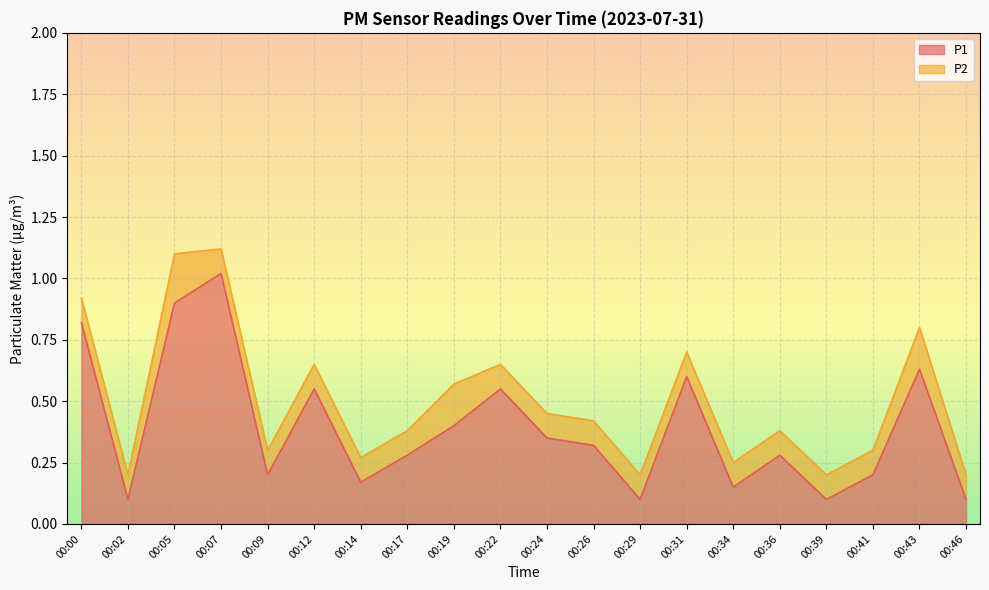

Where is the first local minimum?

00:02